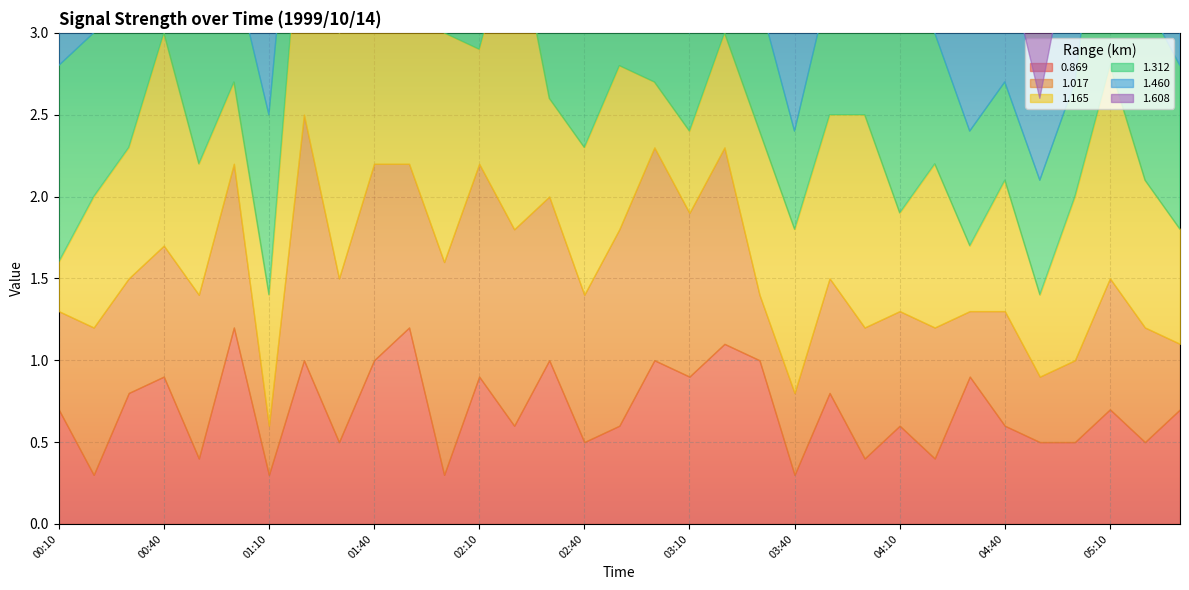

At which category does 0.869 reach its first local peak?

00:40